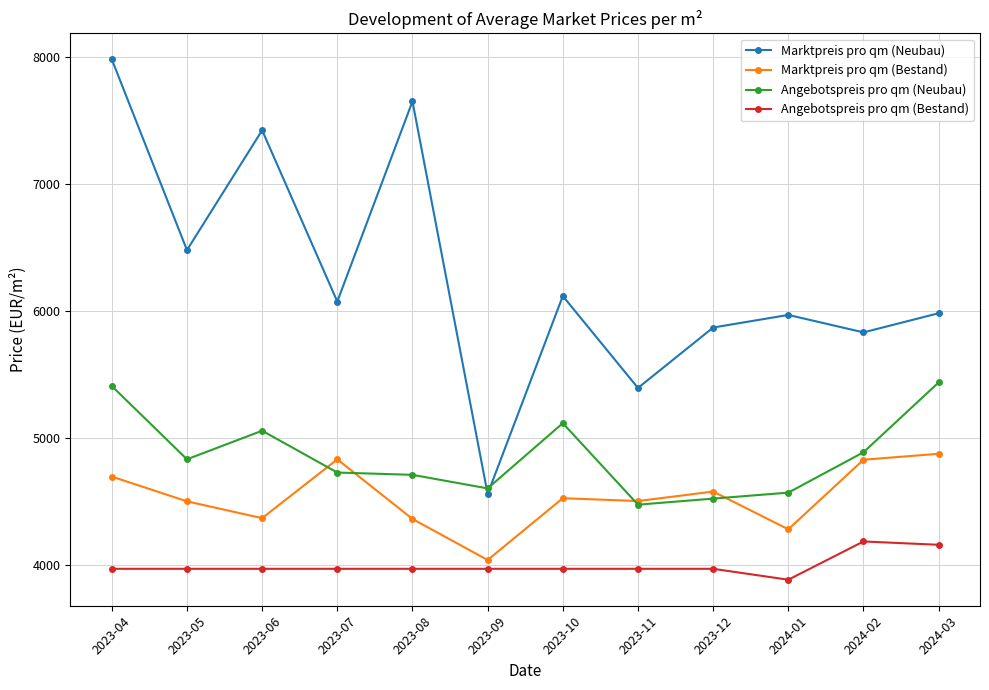

Which series has the largest total across all categories?

Marktpreis pro qm (Neubau)